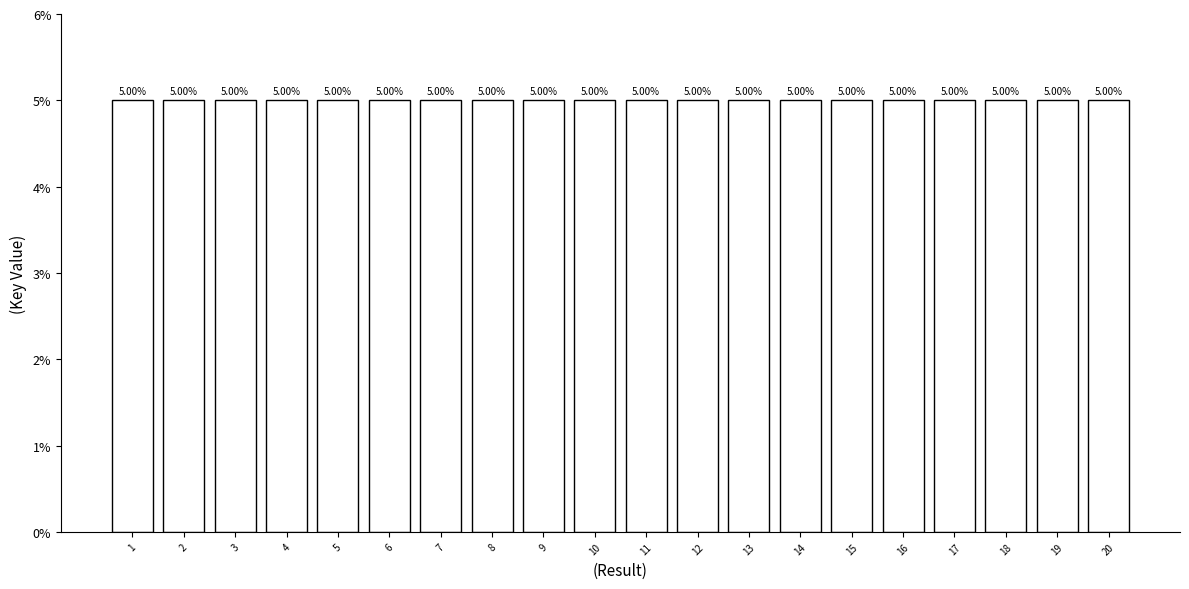

The chart shows a value of 1.6 at 20. True or false?

False